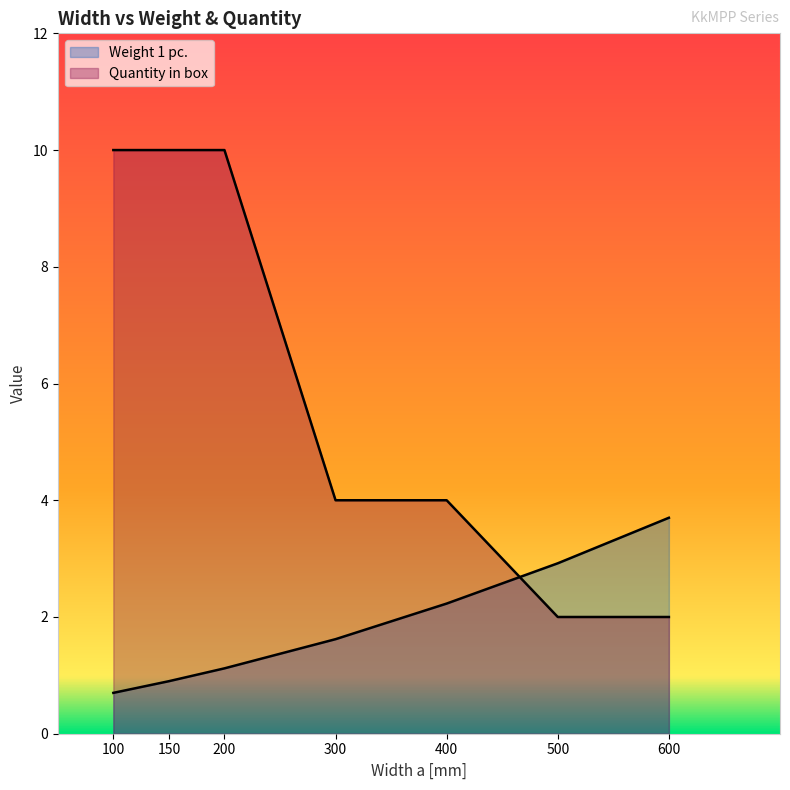

The Weight 1 pc. series shows 3.7 at 600. True or false?

True